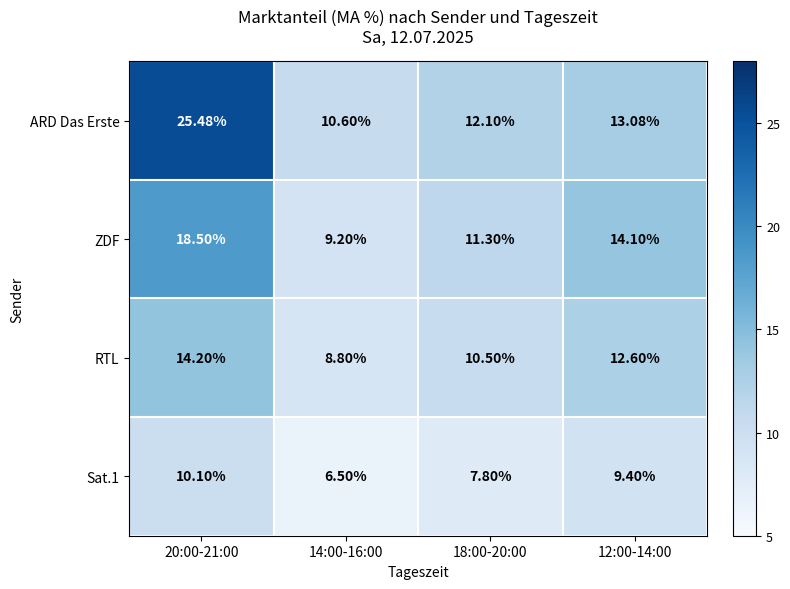

Which series has the largest range (max minus min)?

ARD Das Erste